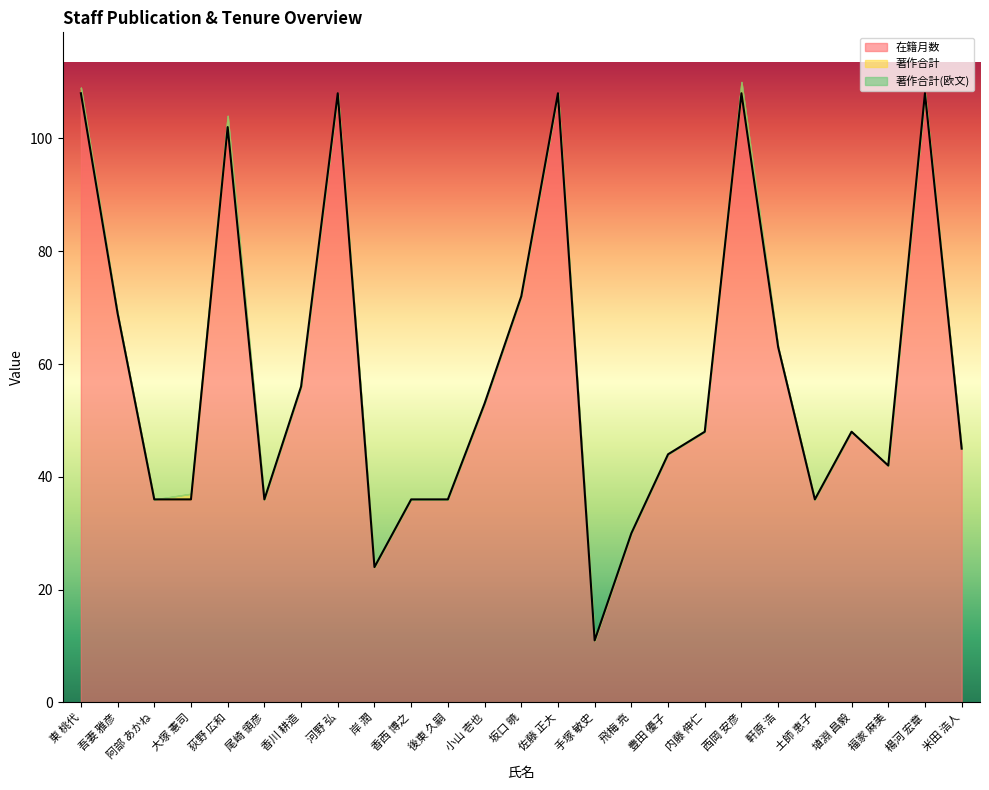

Which series has the widest spread of values?

在籍月数